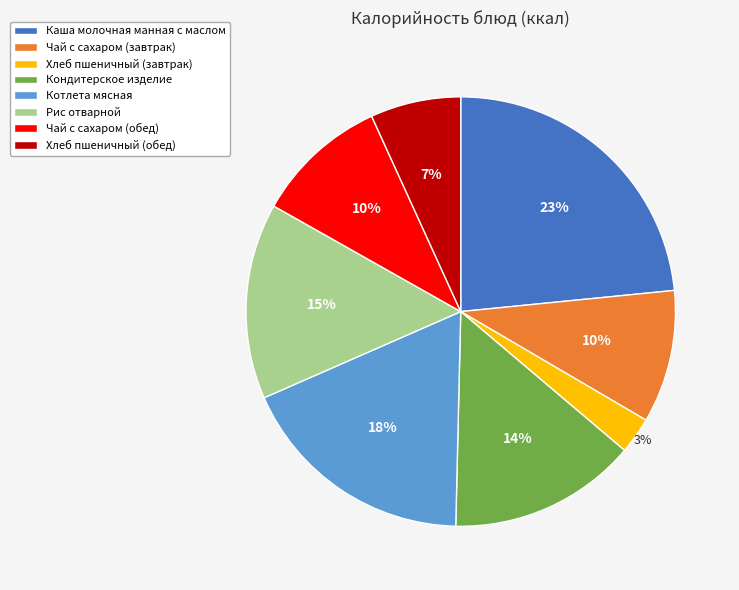

To the nearest percent, what percentage of the pie is Чай с сахаром (завтрак)?

10%